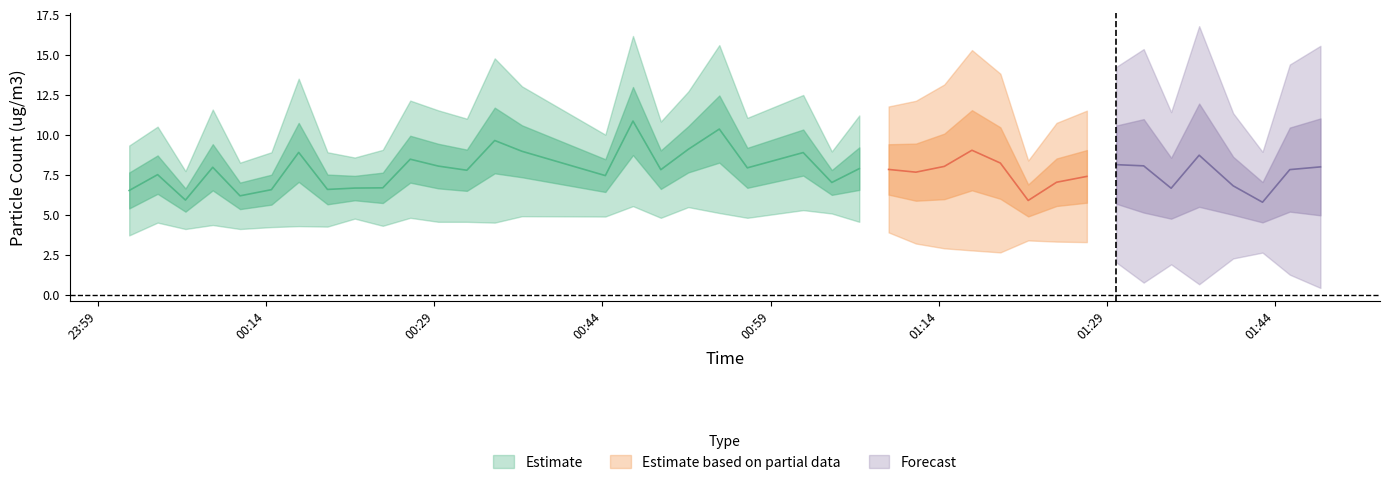

What is the value of the SDS_P1 point at the 37th from the left?

9.1